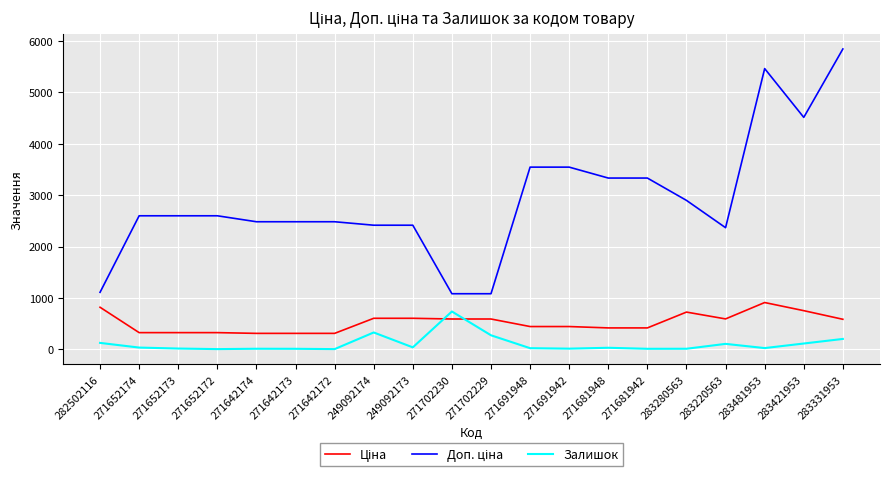

Is it true that Залишок equals 4.0 at 271642172?

True